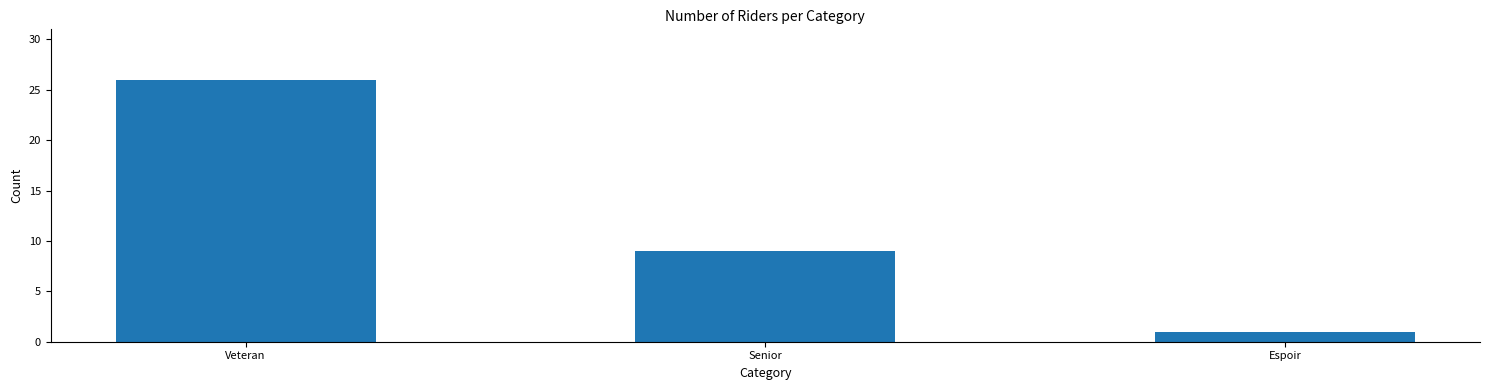

What position from the left is Veteran?

1